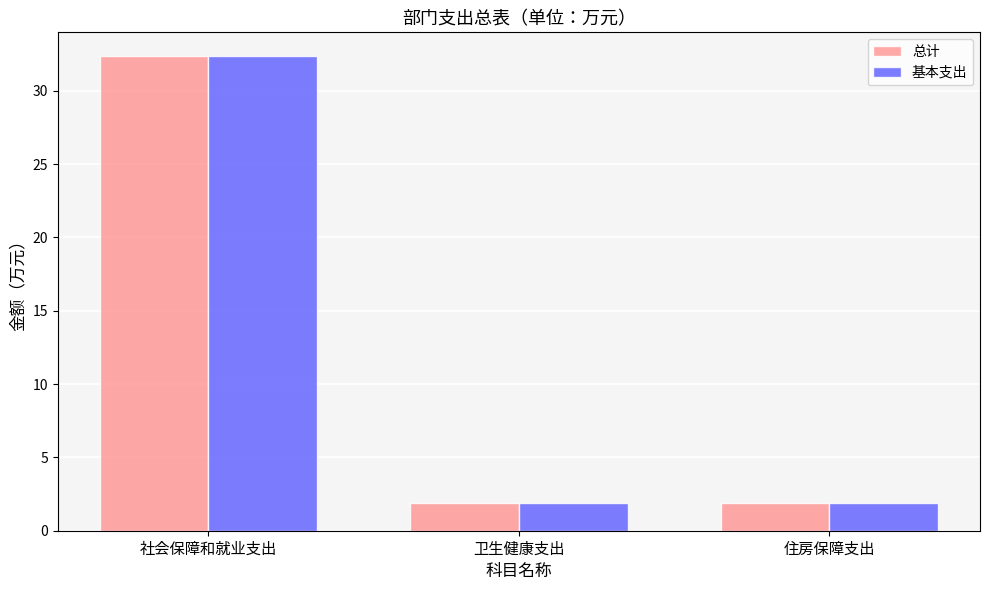

How many bars are there in total?

6